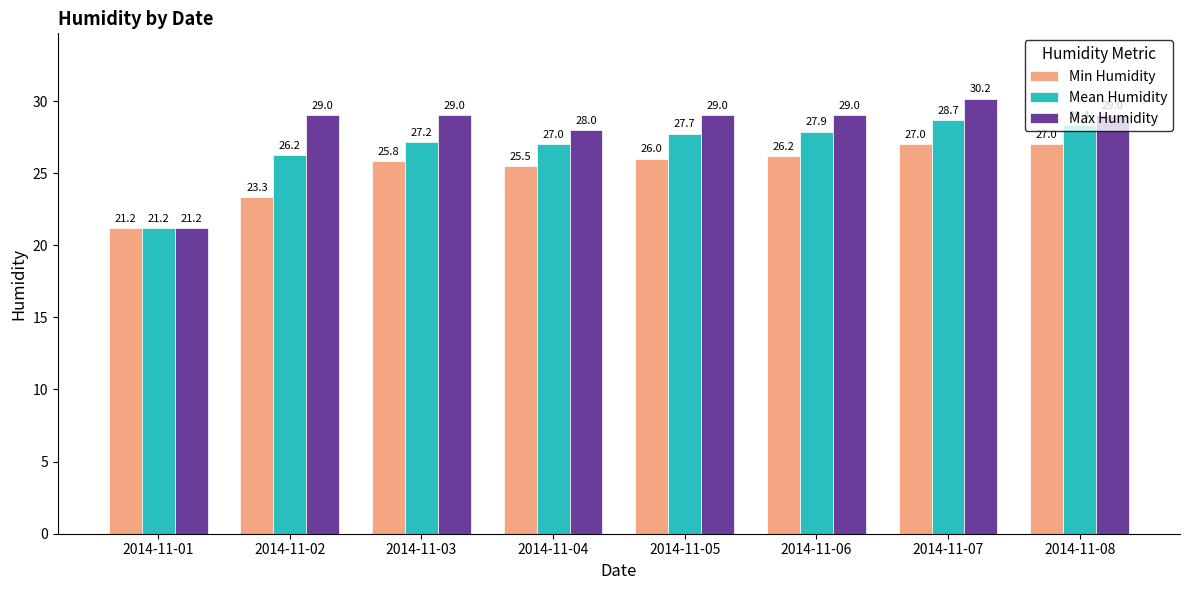

List the series in order of their peak value, highest first.

Max Humidity, Mean Humidity, Min Humidity